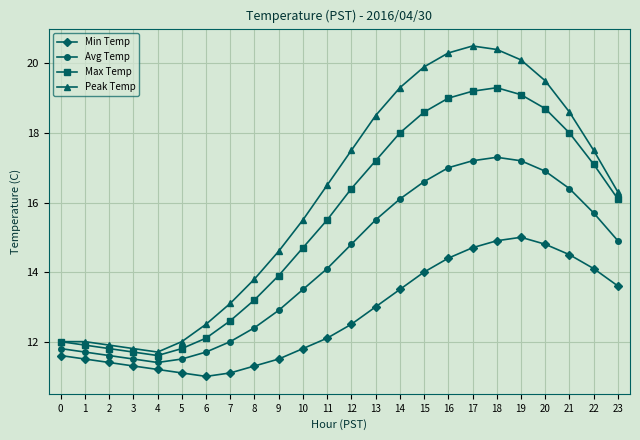

Reading left to right, what are all the values shown in this chart?

Min Temp: 0=11.6	1=11.5	2=11.4	3=11.3	4=11.2	5=11.1	6=11.0	7=11.1	8=11.3	9=11.5	10=11.8	11=12.1	12=12.5	13=13.0	14=13.5	15=14.0	16=14.4	17=14.7	18=14.9	19=15.0	20=14.8	21=14.5	22=14.1	23=13.6
Avg Temp: 0=11.8	1=11.7	2=11.6	3=11.5	4=11.4	5=11.5	6=11.7	7=12.0	8=12.4	9=12.9	10=13.5	11=14.1	12=14.8	13=15.5	14=16.1	15=16.6	16=17.0	17=17.2	18=17.3	19=17.2	20=16.9	21=16.4	22=15.7	23=14.9
Max Temp: 0=12.0	1=11.9	2=11.8	3=11.7	4=11.6	5=11.8	6=12.1	7=12.6	8=13.2	9=13.9	10=14.7	11=15.5	12=16.4	13=17.2	14=18.0	15=18.6	16=19.0	17=19.2	18=19.3	19=19.1	20=18.7	21=18.0	22=17.1	23=16.1
Peak Temp: 0=12.0	1=12.0	2=11.9	3=11.8	4=11.7	5=12.0	6=12.5	7=13.1	8=13.8	9=14.6	10=15.5	11=16.5	12=17.5	13=18.5	14=19.3	15=19.9	16=20.3	17=20.5	18=20.4	19=20.1	20=19.5	21=18.6	22=17.5	23=16.3